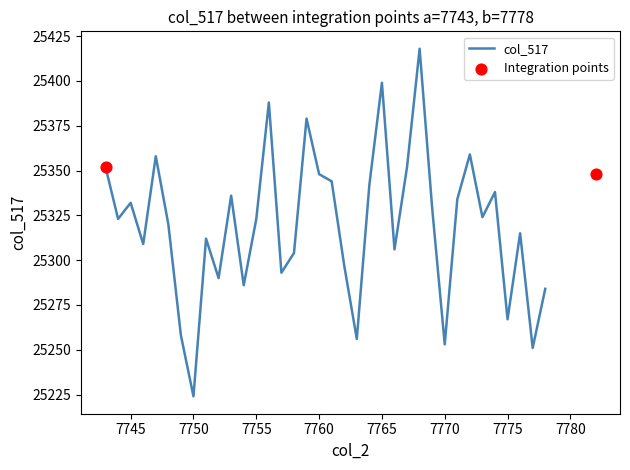

What is the minimum value for col_517?

25224